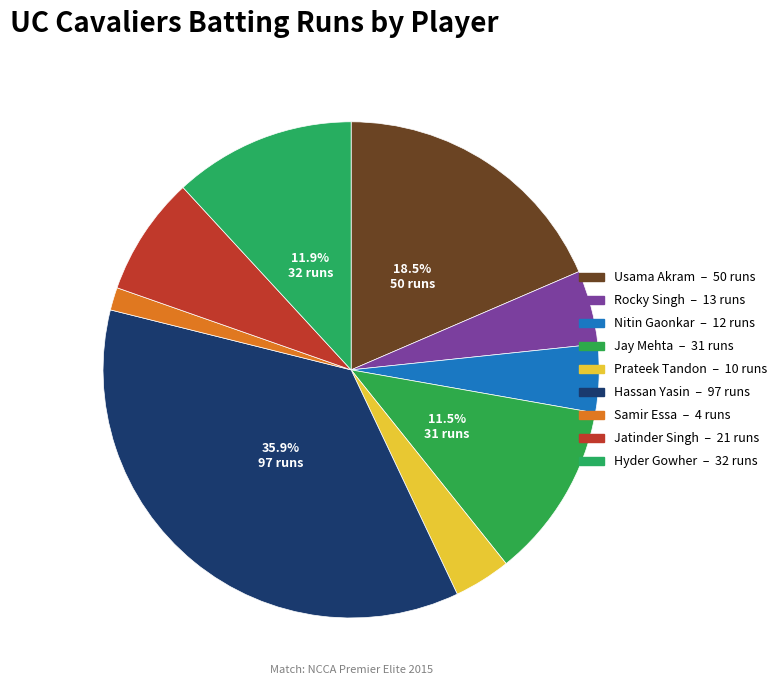

How many segments does this pie chart have?

9